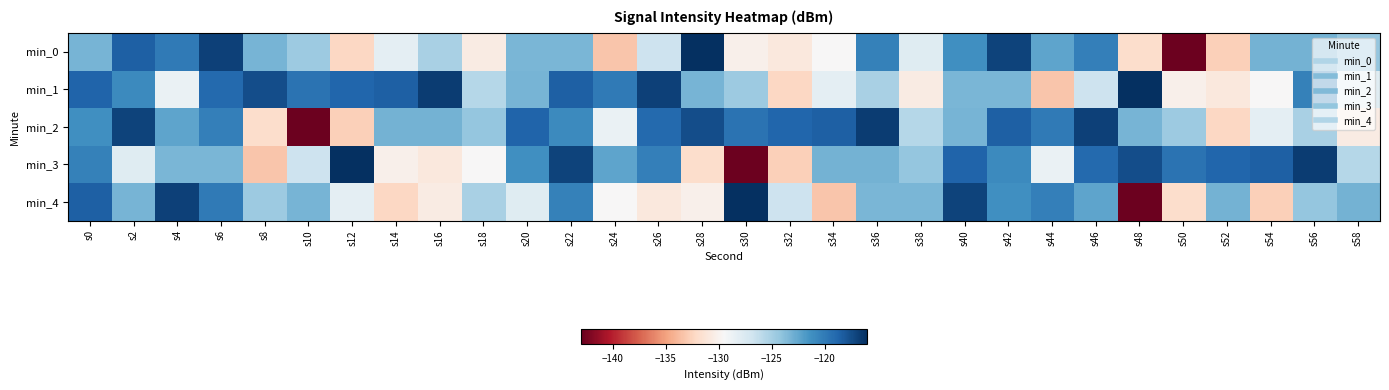

Which label corresponds to the smallest value in the chart?

s50